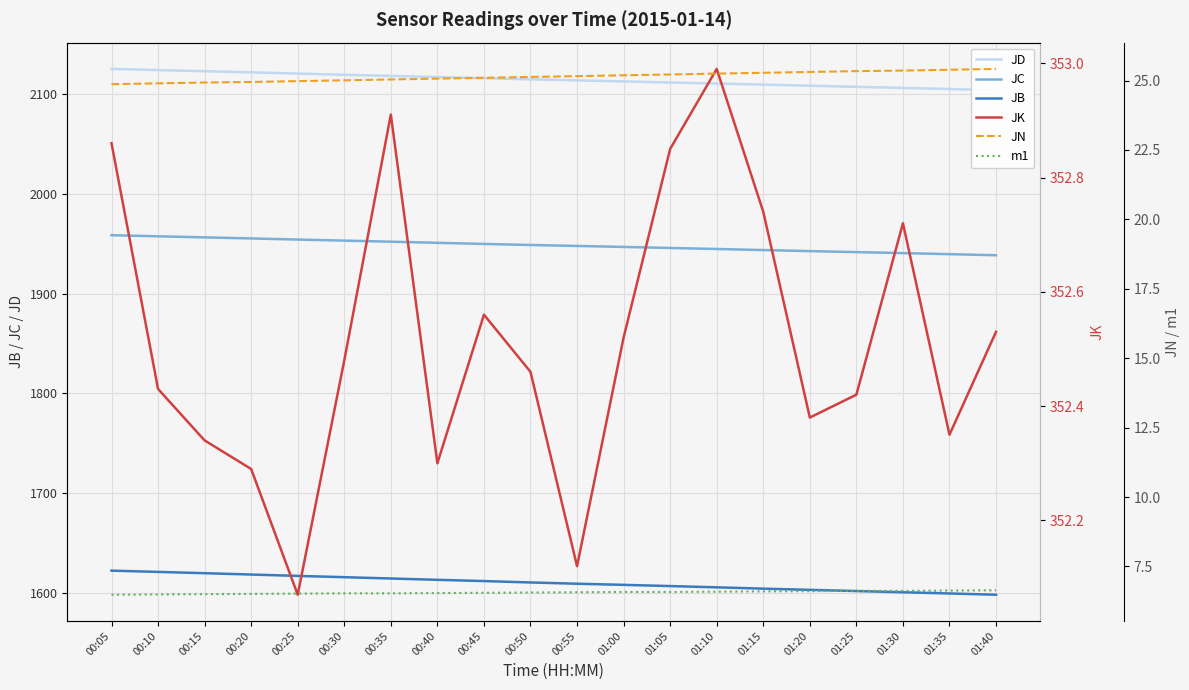

How many lines are shown in the chart?

6